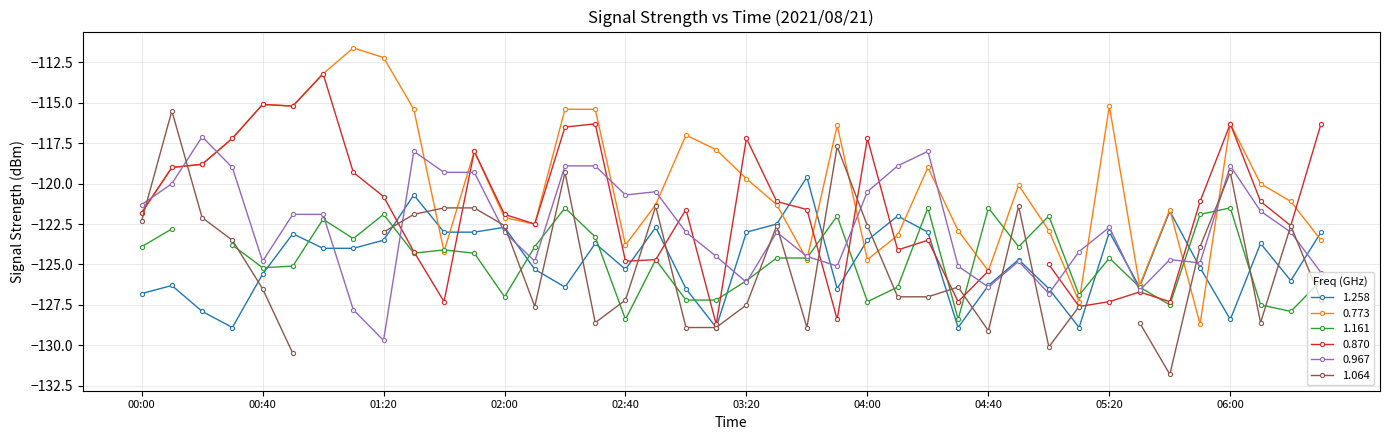

True or false: 0.967 has more than 2 points higher than both neighbors.

True